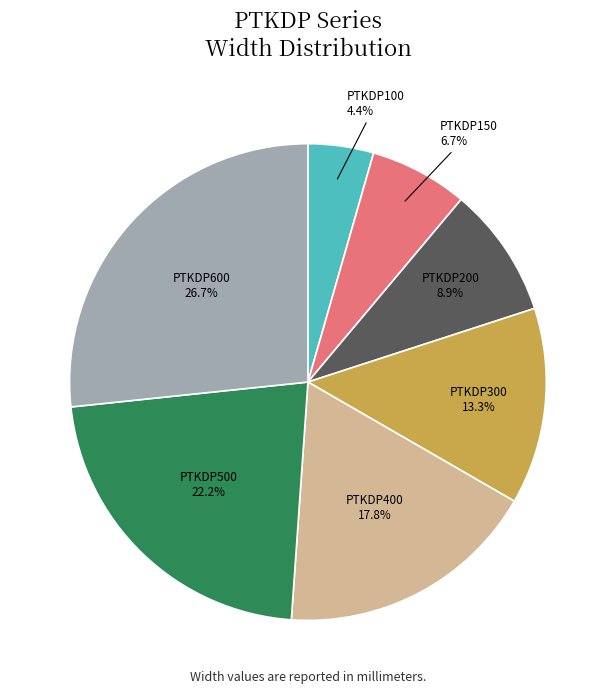

Is there a majority slice in this chart?

No